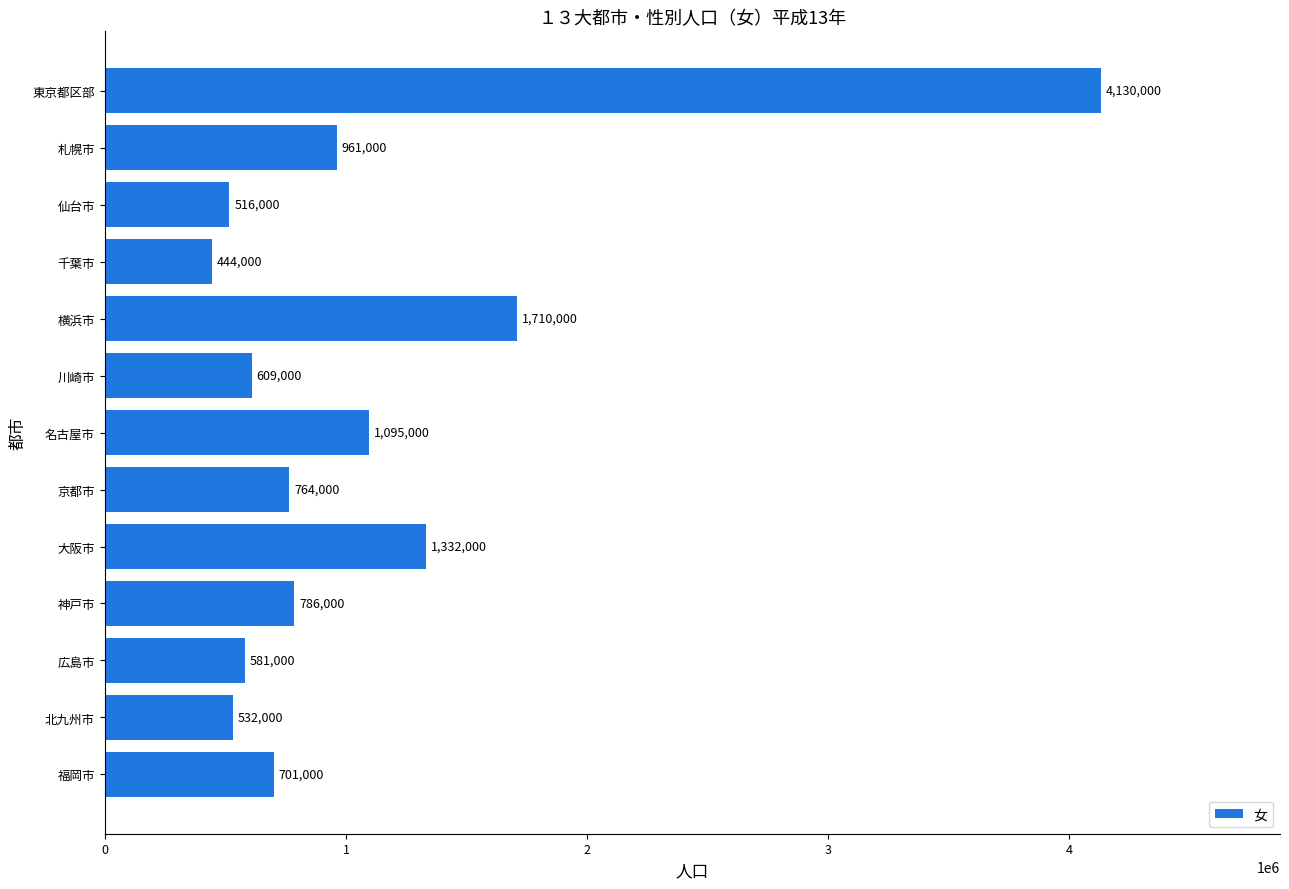

What is the label of the 5th bar from the bottom?

大阪市